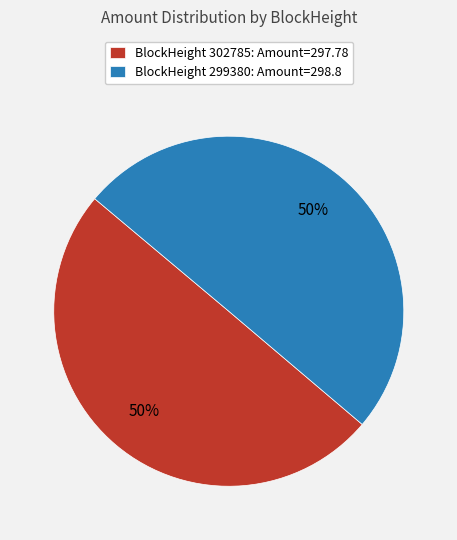

To the nearest percent, what is the average slice percentage?

50%